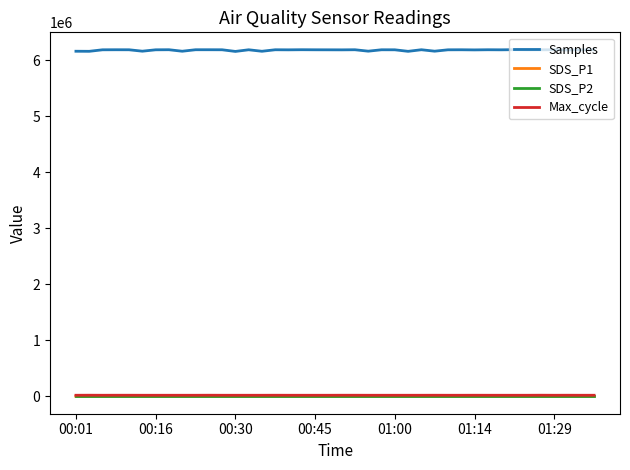

True or false: SDS_P1 and Samples cross at least once.

False